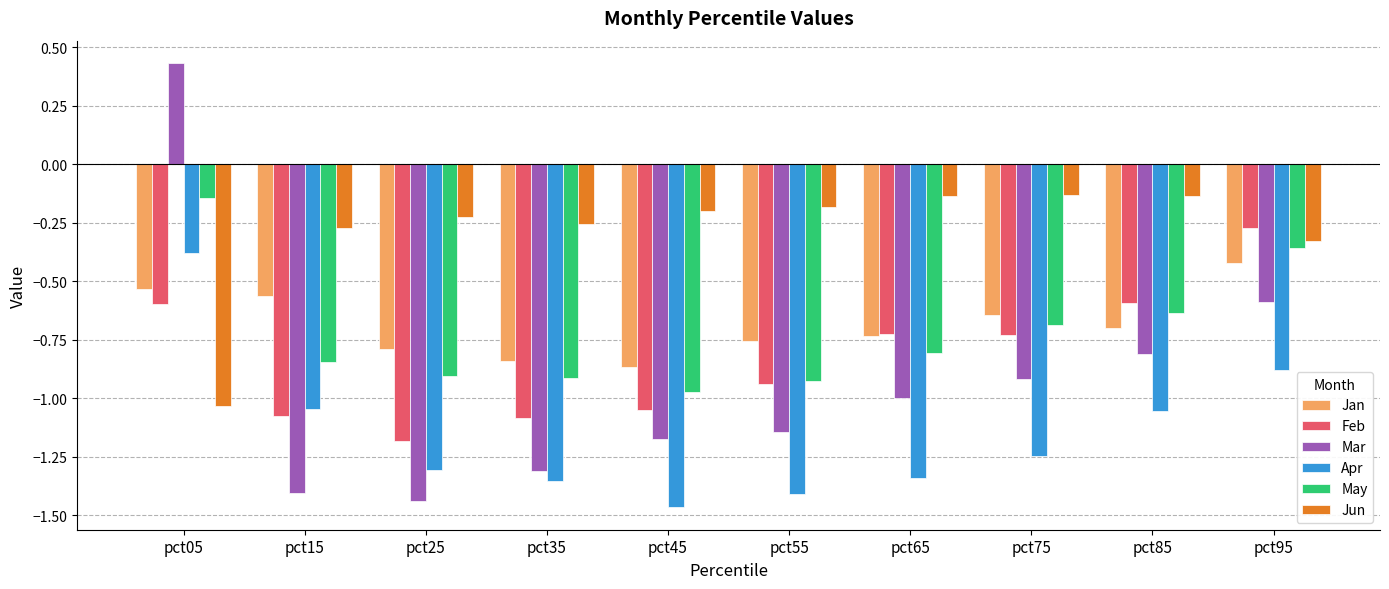

The Apr series shows -0.9 at pct95. True or false?

True